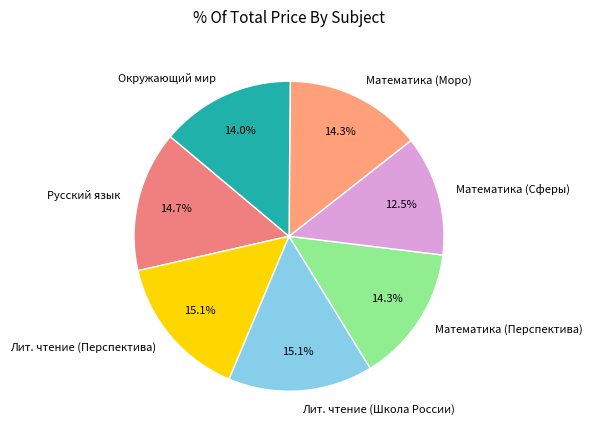

What is the smallest slice in the pie chart?

Математика (Сферы)